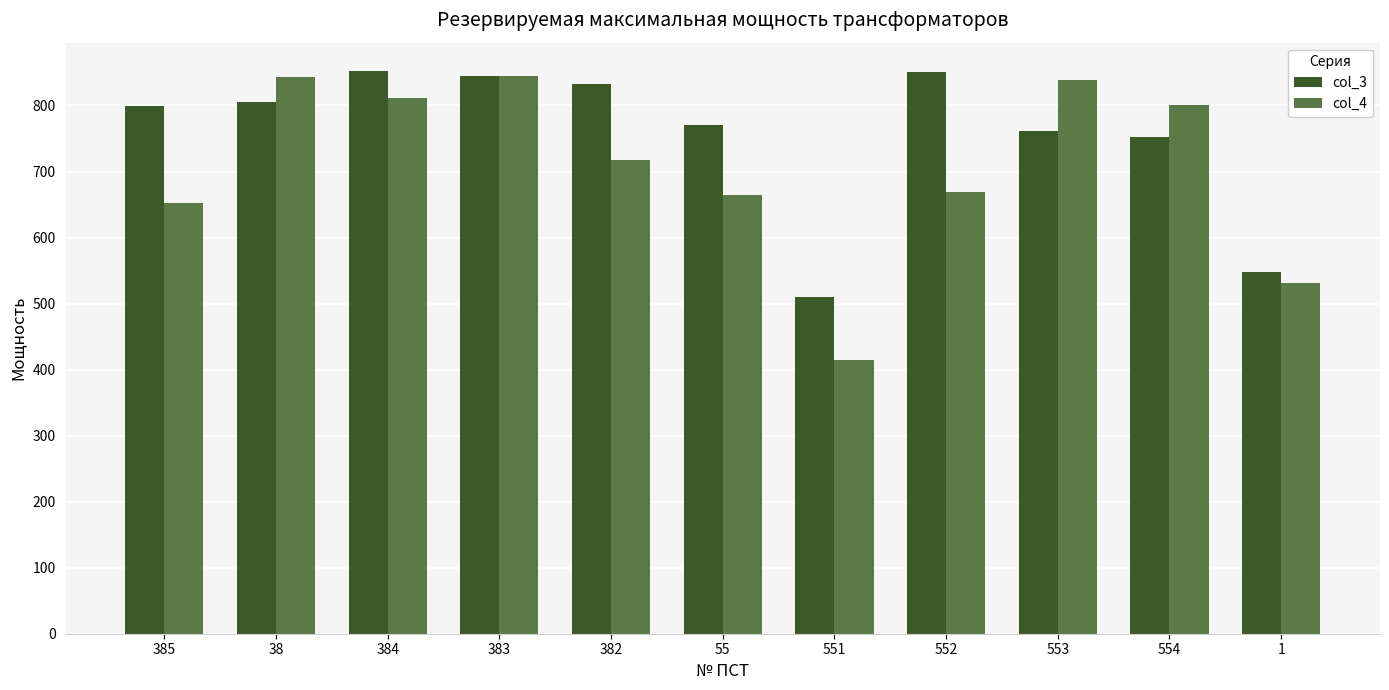

Between 382 and 553, which series saw the biggest shift?

col_4